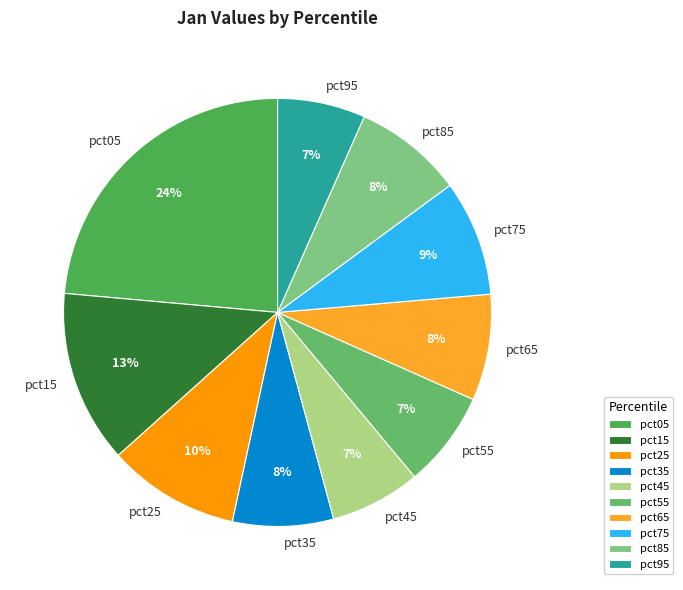

To the nearest percent, what is the combined percentage of pct65 and pct55?

15%